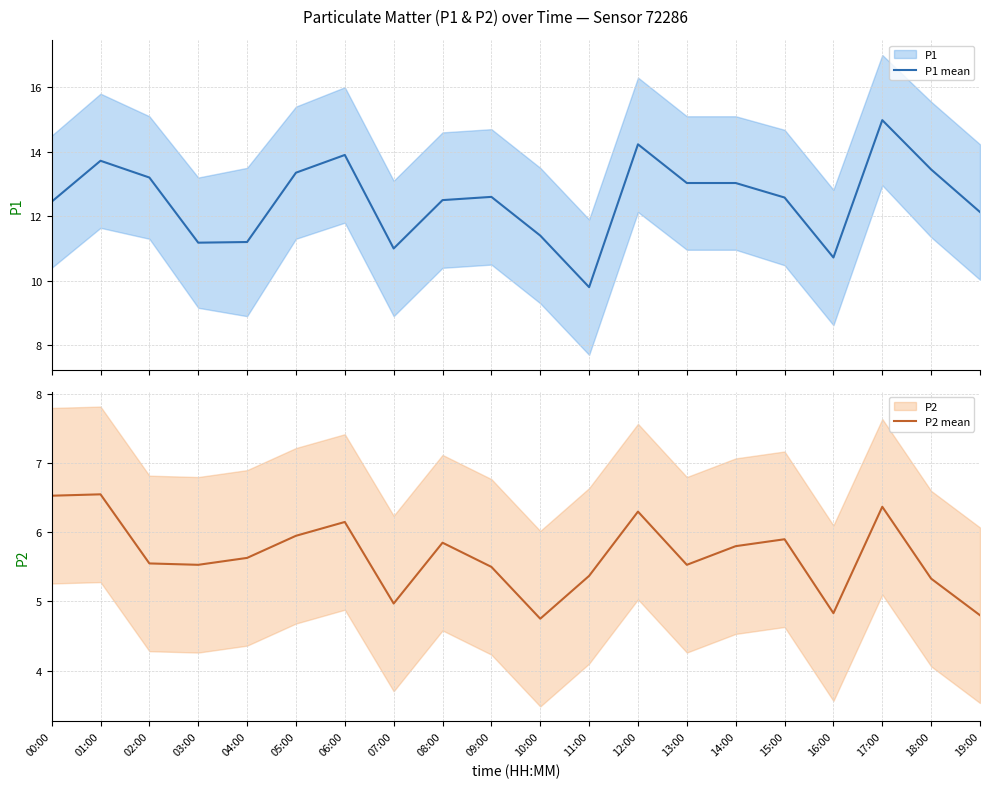

What is the sum of the P2 mean values at 03:00 and 01:00?

12.1